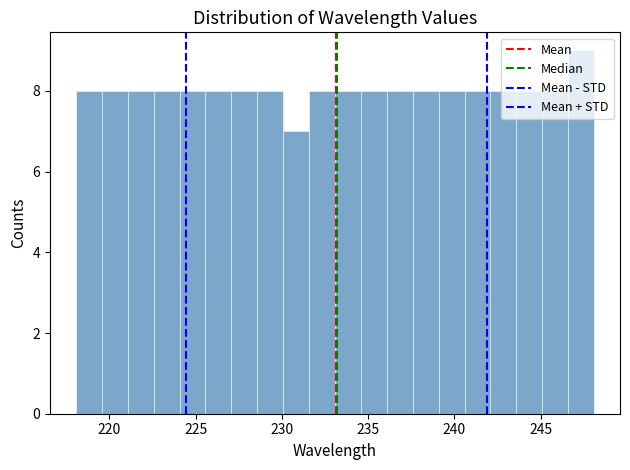

Read against the x-axis, roughly where is the centre of the tallest bar?

247.5